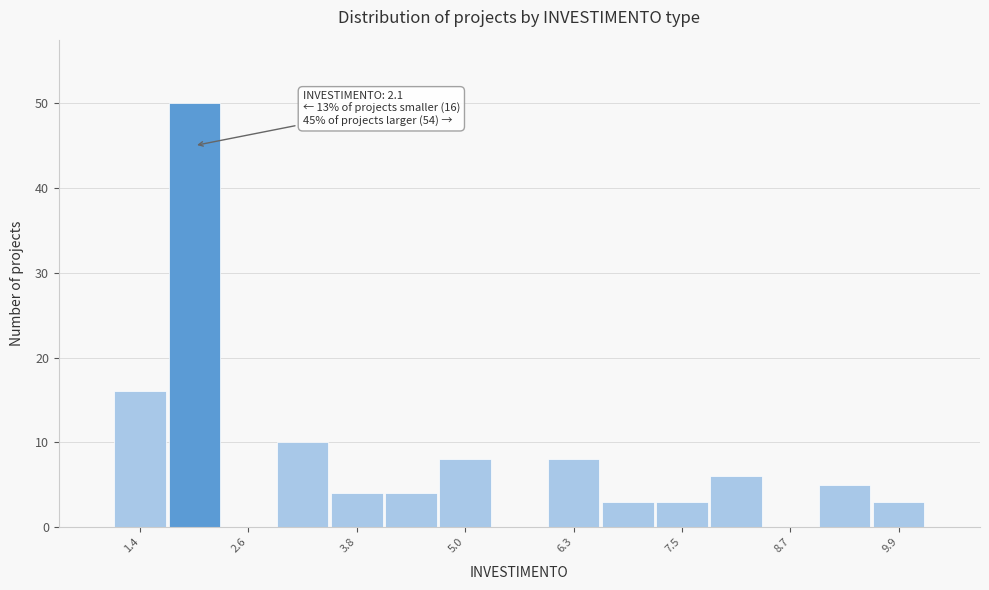

Around what value on the x-axis is the tallest bar? Give the approximate position of its centre, as read against the axis.

2.0